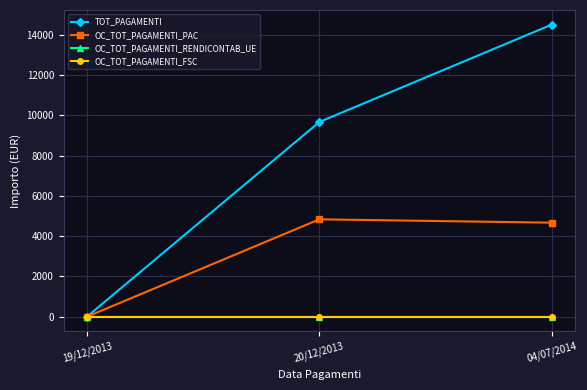

Reading left to right, extract all data points from this chart.

TOT_PAGAMENTI: 19/12/2013=0.0	20/12/2013=9668.8	04/07/2014=14503.2
OC_TOT_PAGAMENTI_PAC: 19/12/2013=0.0	20/12/2013=4834.4	04/07/2014=4669.3
OC_TOT_PAGAMENTI_RENDICONTAB_UE: 19/12/2013=0.0	20/12/2013=0.0	04/07/2014=0.0
OC_TOT_PAGAMENTI_FSC: 19/12/2013=0.0	20/12/2013=0.0	04/07/2014=0.0